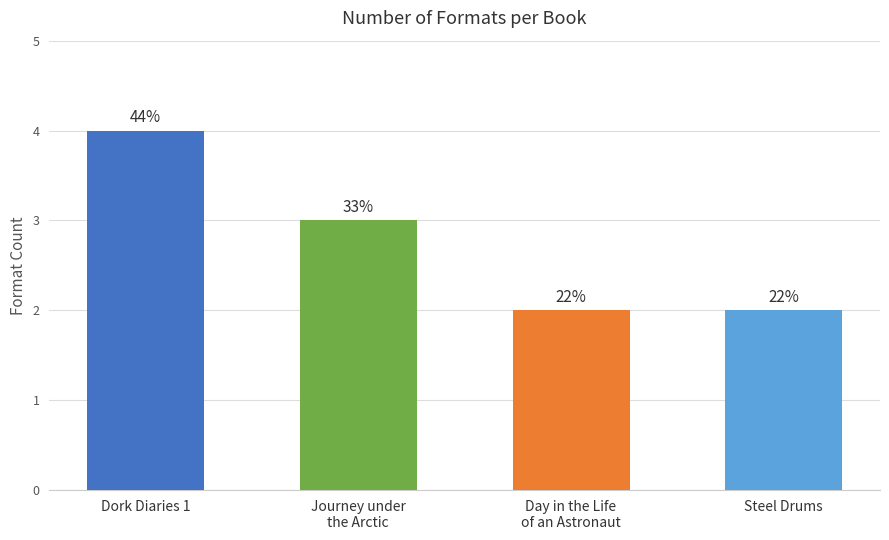

The value at Day in the Life
of an Astronaut is 2. True or false?

True